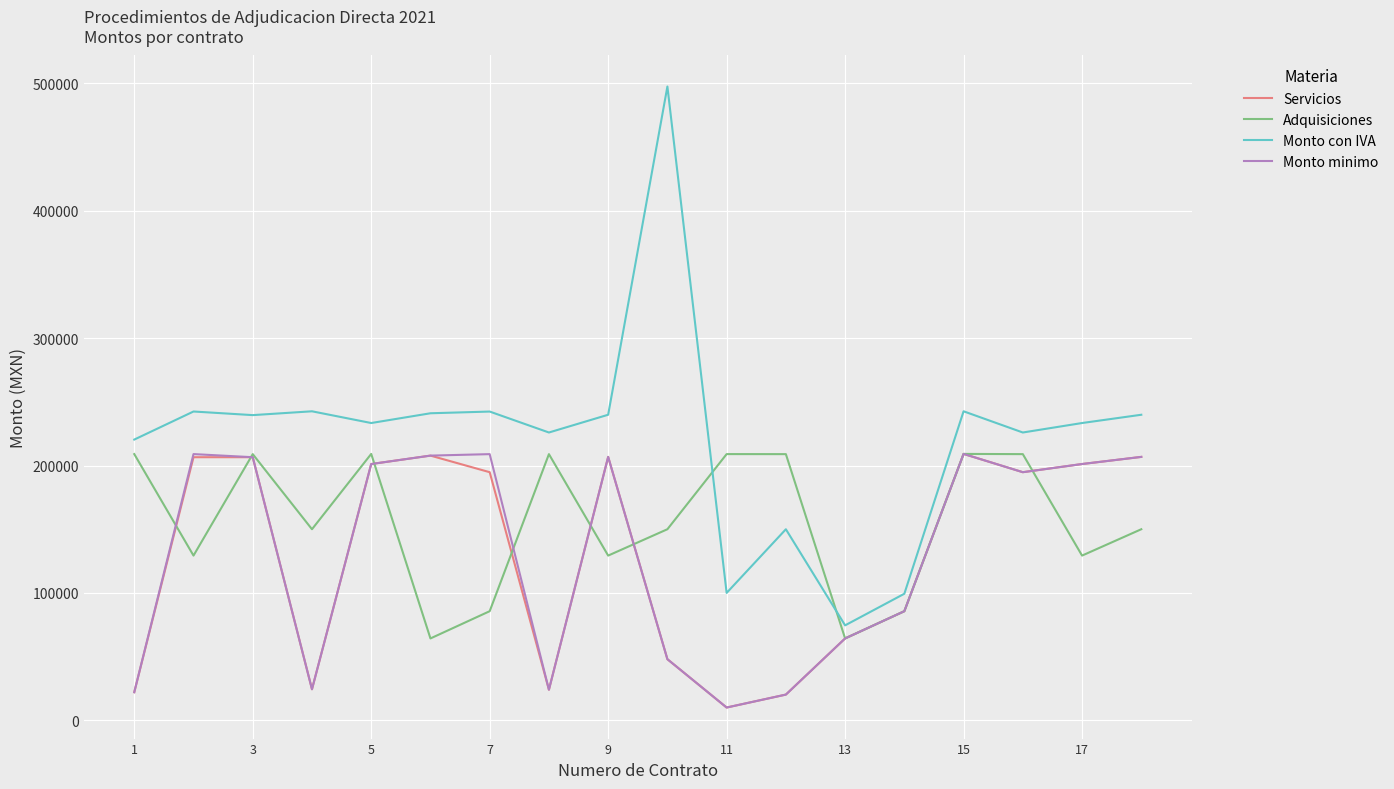

What is the lowest value of the Adquisiciones series?

64250.0